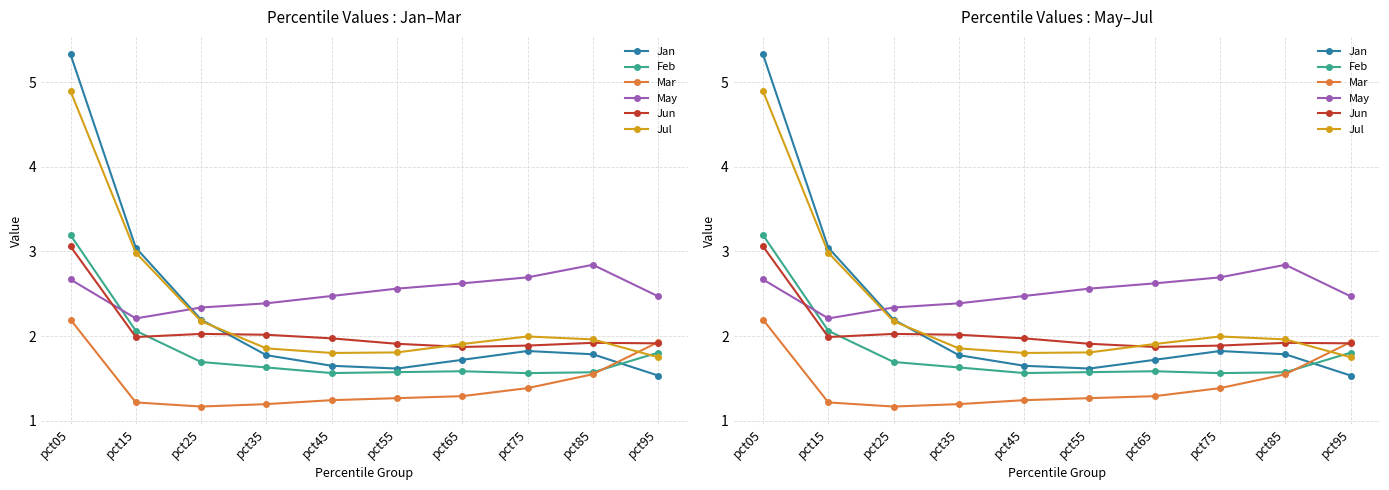

Reading left to right, extract all data points from this chart.

Jan: 5.3	3.0	2.2	1.8	1.6	1.6	1.7	1.8	1.8	1.5
Feb: 3.2	2.1	1.7	1.6	1.6	1.6	1.6	1.6	1.6	1.8
Mar: 2.2	1.2	1.2	1.2	1.2	1.3	1.3	1.4	1.5	1.9
May: 2.7	2.2	2.3	2.4	2.5	2.6	2.6	2.7	2.8	2.5
Jun: 3.1	2.0	2.0	2.0	2.0	1.9	1.9	1.9	1.9	1.9
Jul: 4.9	3.0	2.2	1.9	1.8	1.8	1.9	2.0	2.0	1.7